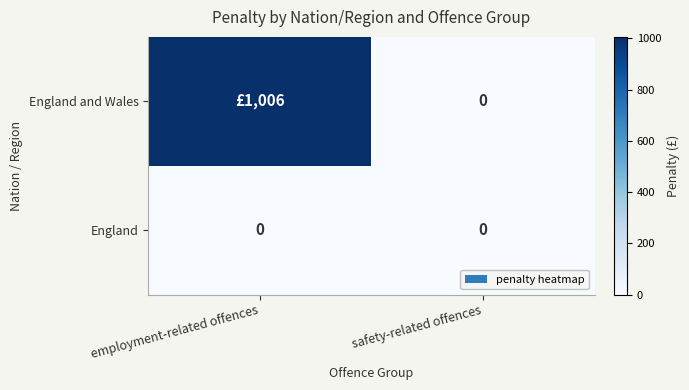

Is it true that England equals 0 at employment-related offences?

True